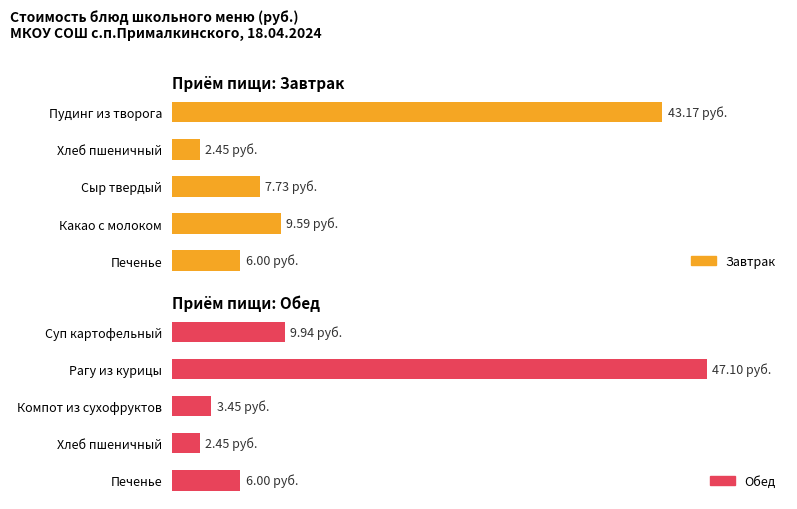

What is the minimum value shown in the chart?

2.5